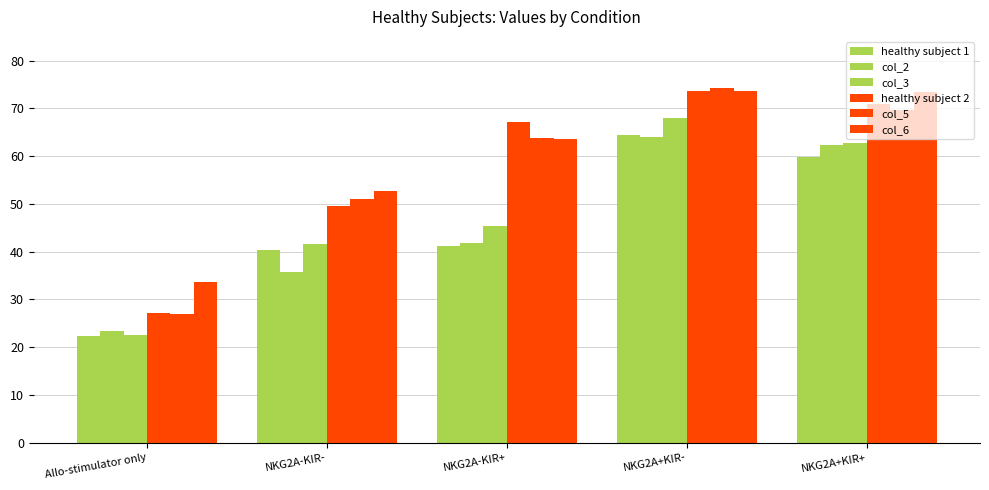

How many bars are there in each group?

6